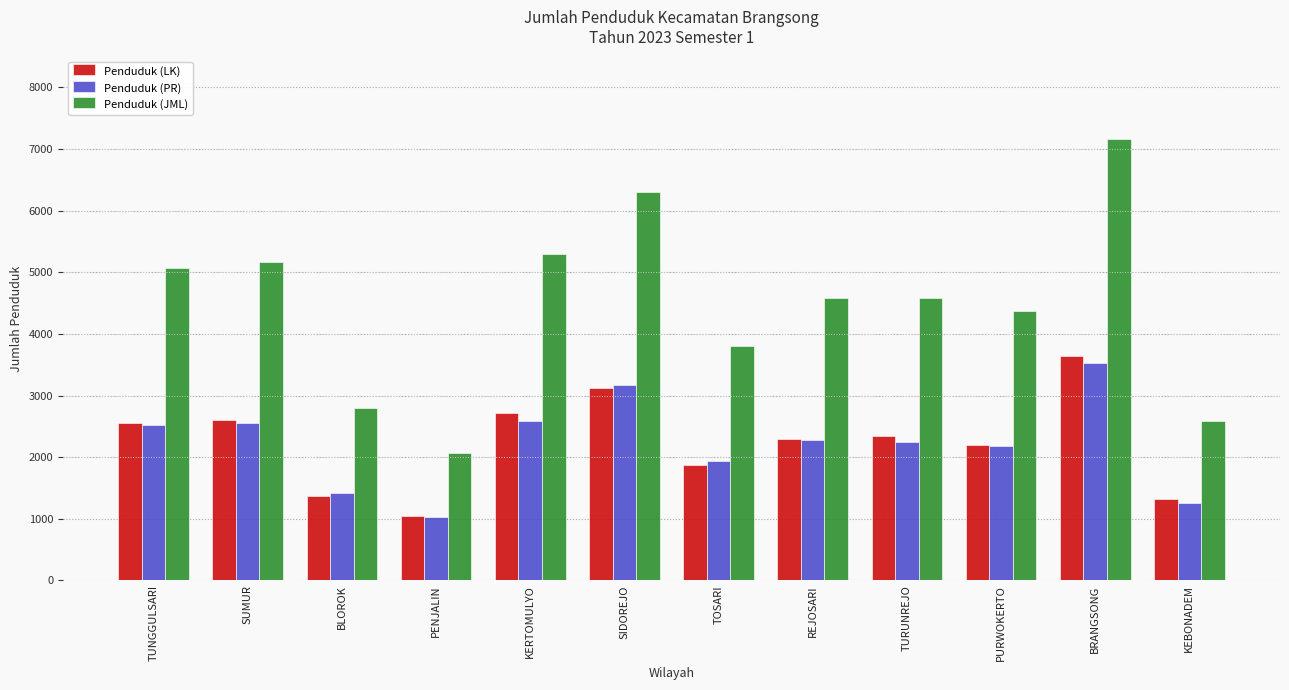

What is the value of the Penduduk (PR) bar at the 2nd from the left?

2550